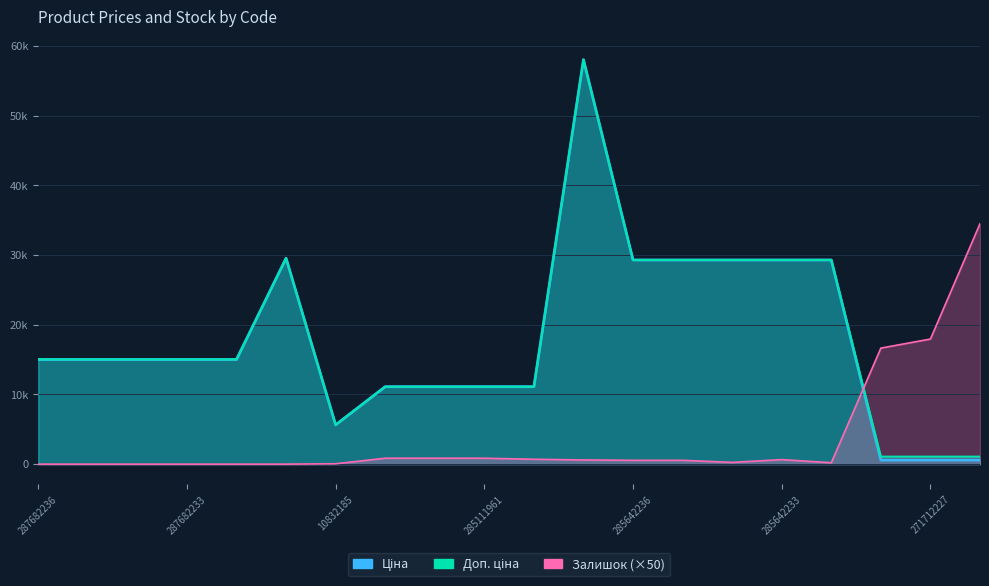

At which category does Залишок reach its first local peak?

285642233